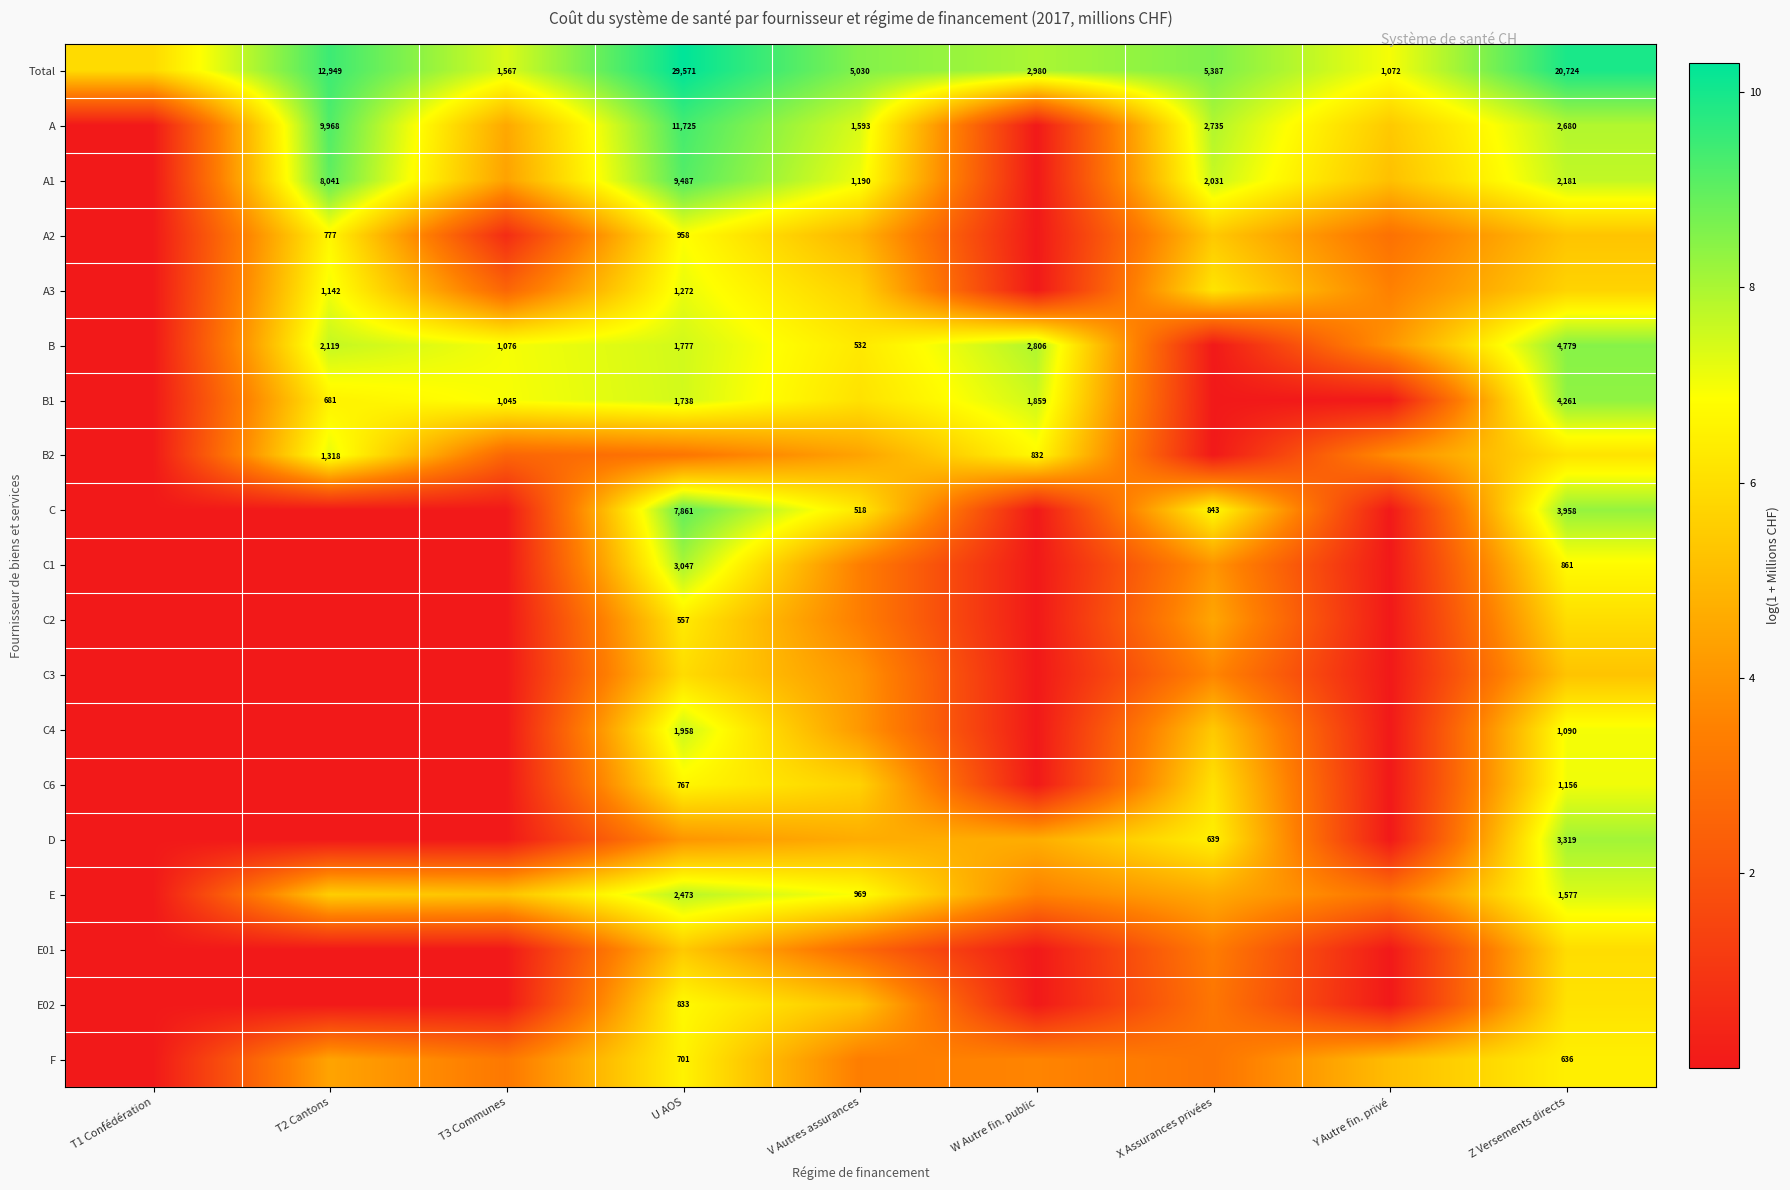

What is the maximum value for C4?

7.6